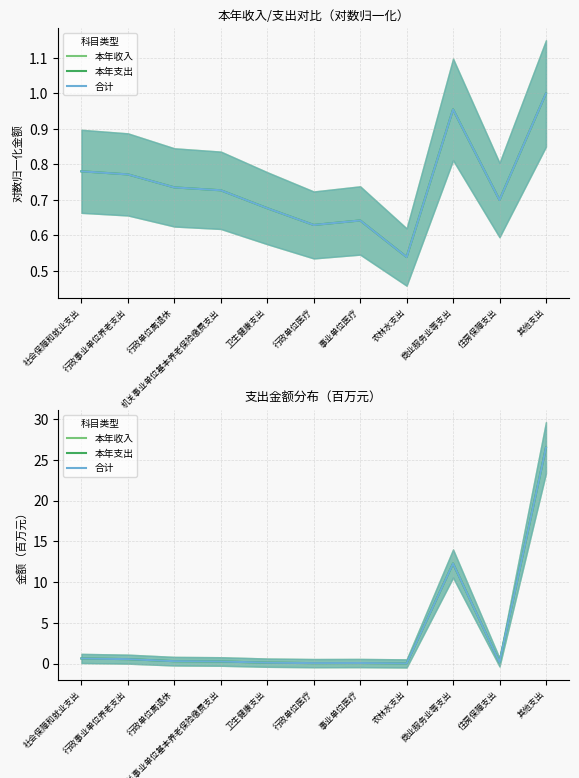

What is the average value of the 合计 series?

3.7